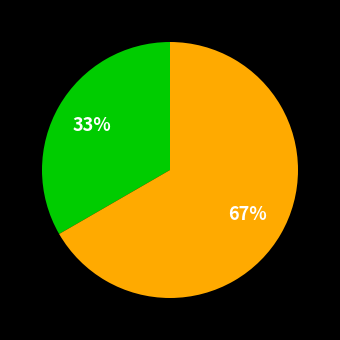

Is there any slice that represents more than half of the pie?

Yes